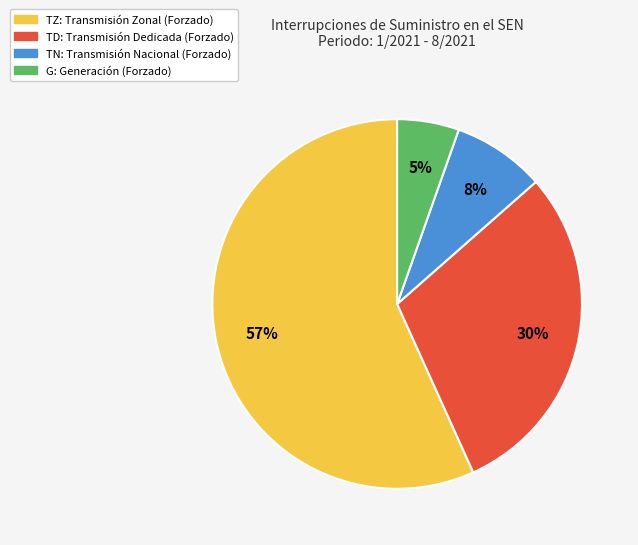

The G slice represents 5% of the pie. True or false?

True